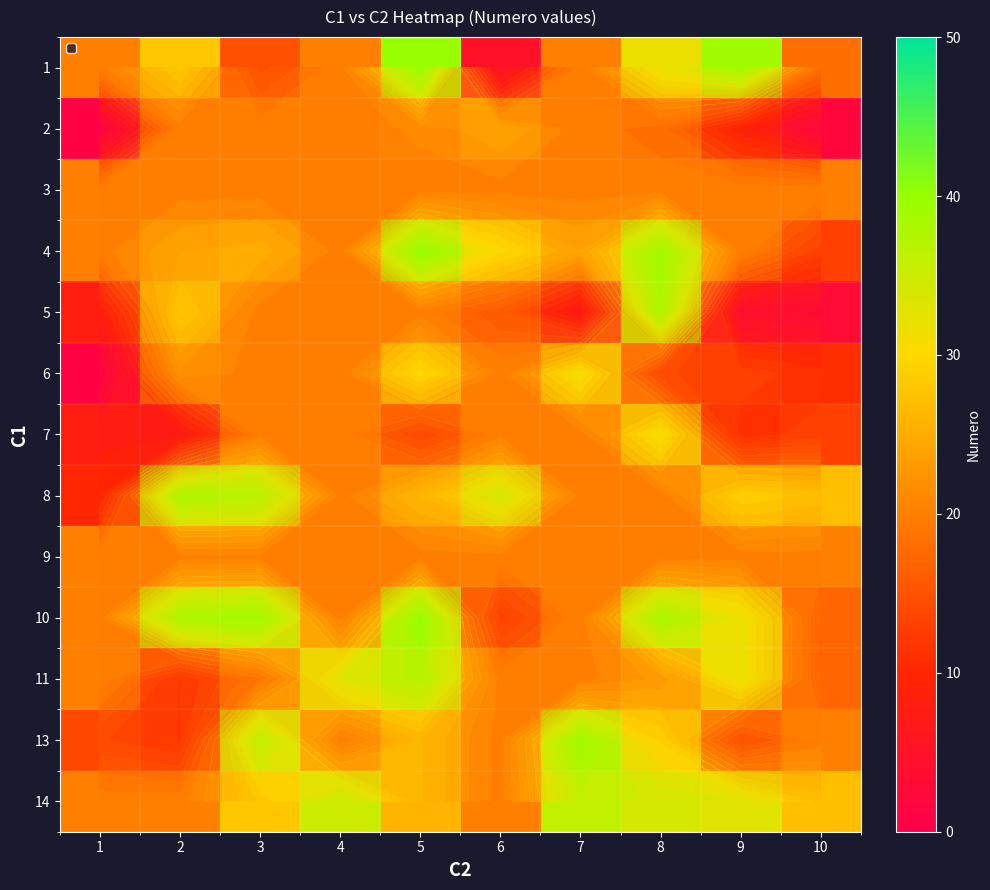

How many categories are shown in the chart?

10